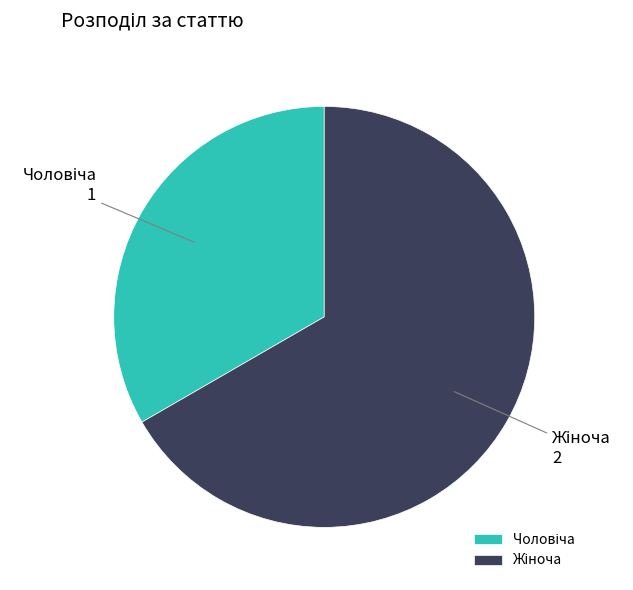

Does any single category account for the majority?

Yes